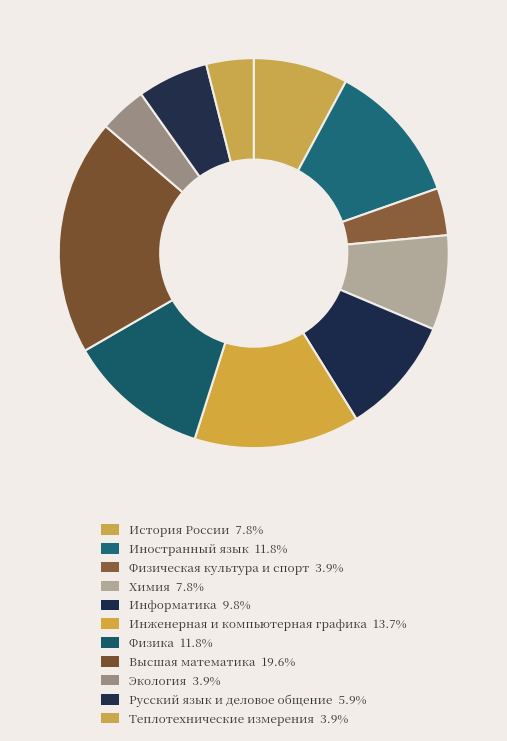

How many segments does this pie chart have?

11